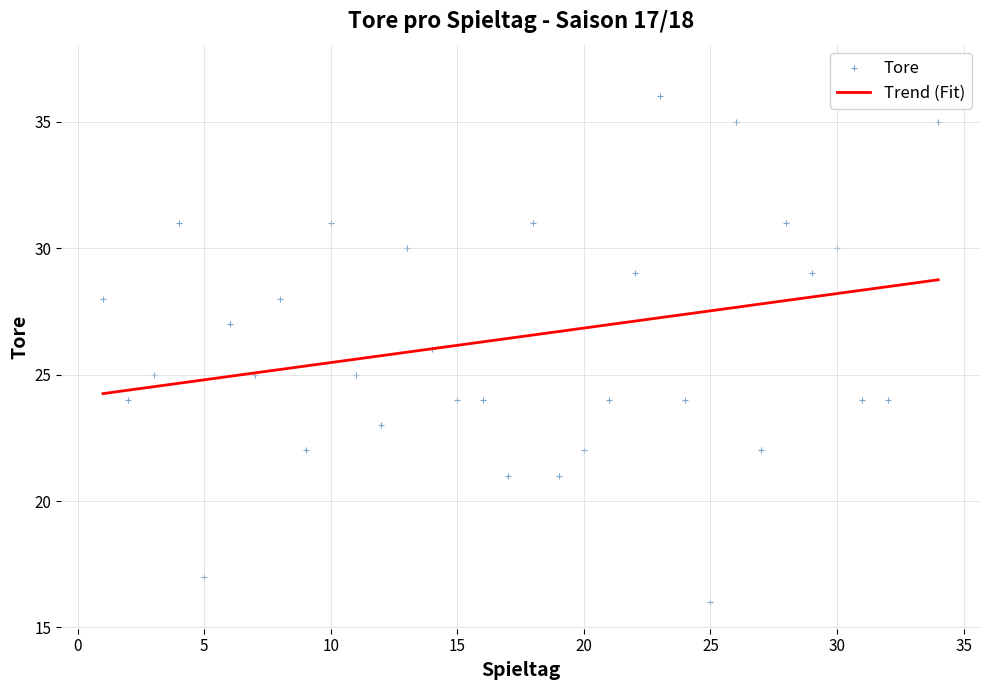

What is the change in value from 10 to 30?

-1